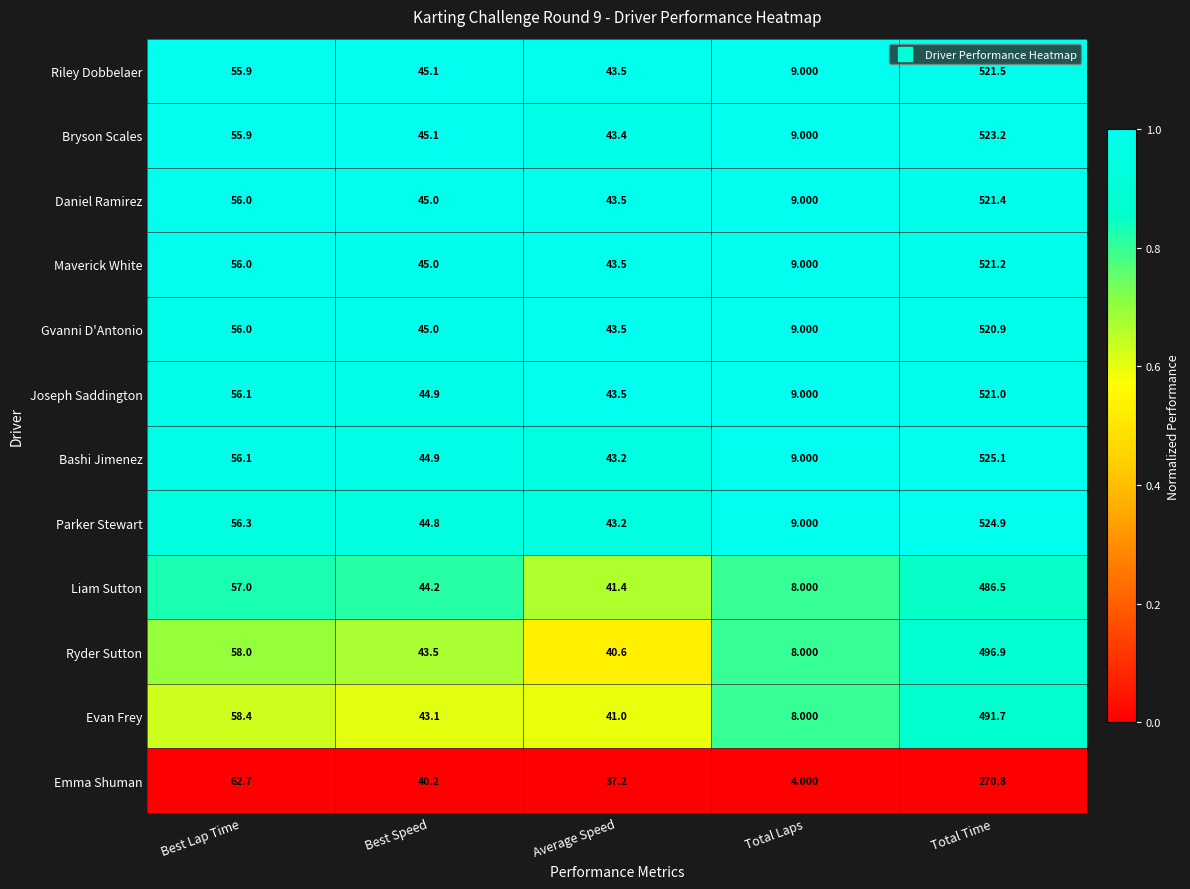

Between Average Speed and Total Time, which series saw the biggest shift?

Bashi Jimenez